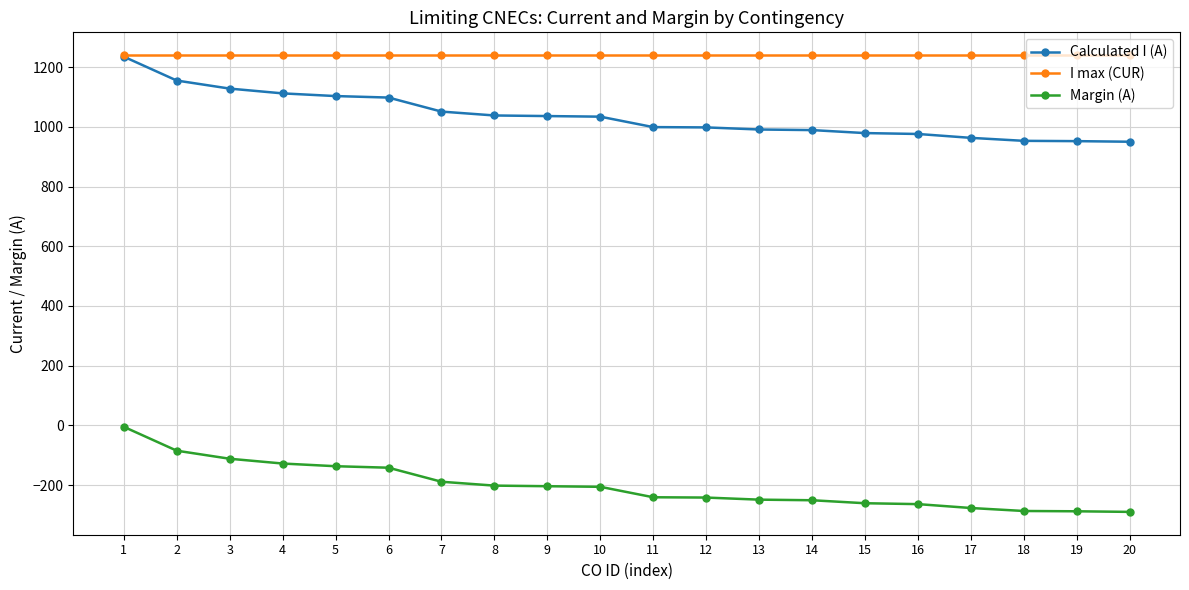

What is the value of the Margin (A) point at the 20th from the left?

-290